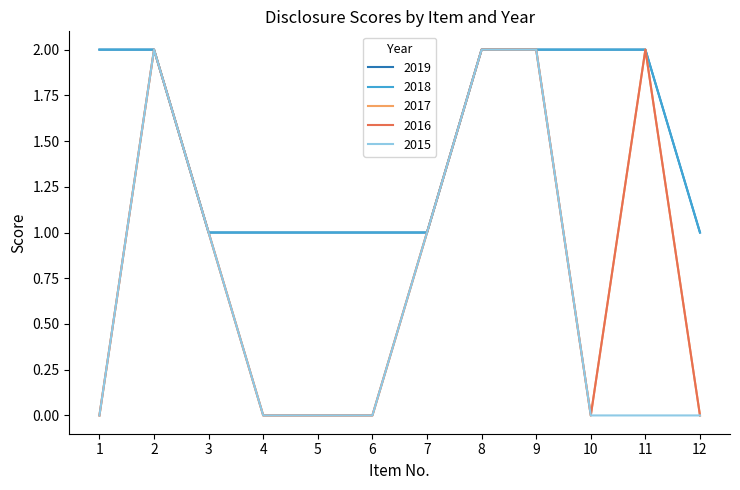

How many lines are shown in the chart?

5